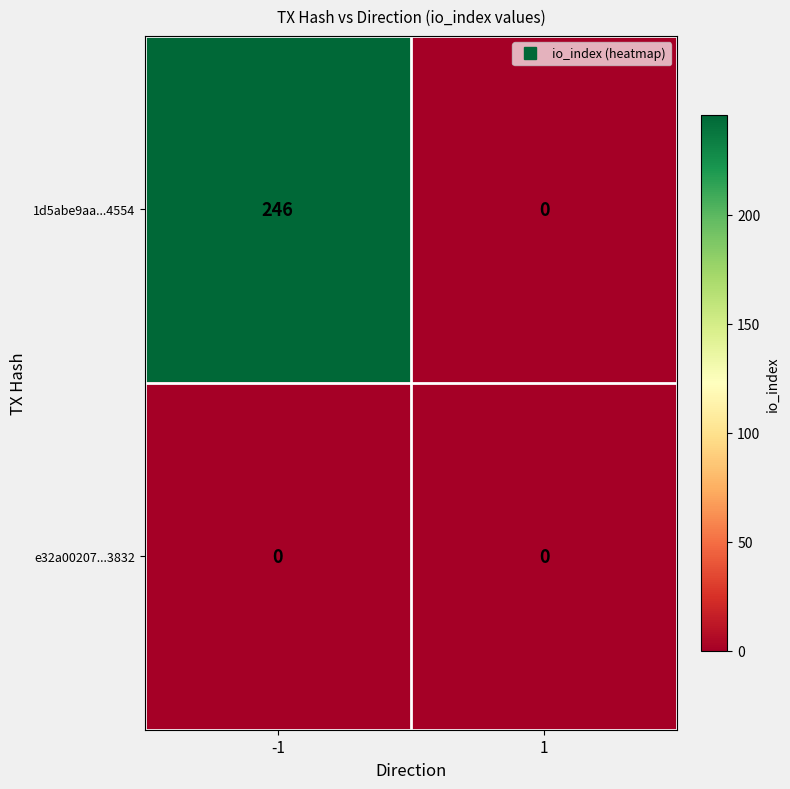

Between -1 and 1, which series saw the biggest shift?

1d5abe9aa...4554